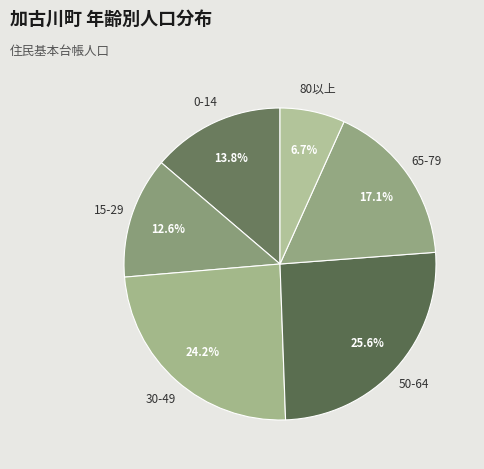

Between 30-49 and 80以上, which is larger?

30-49